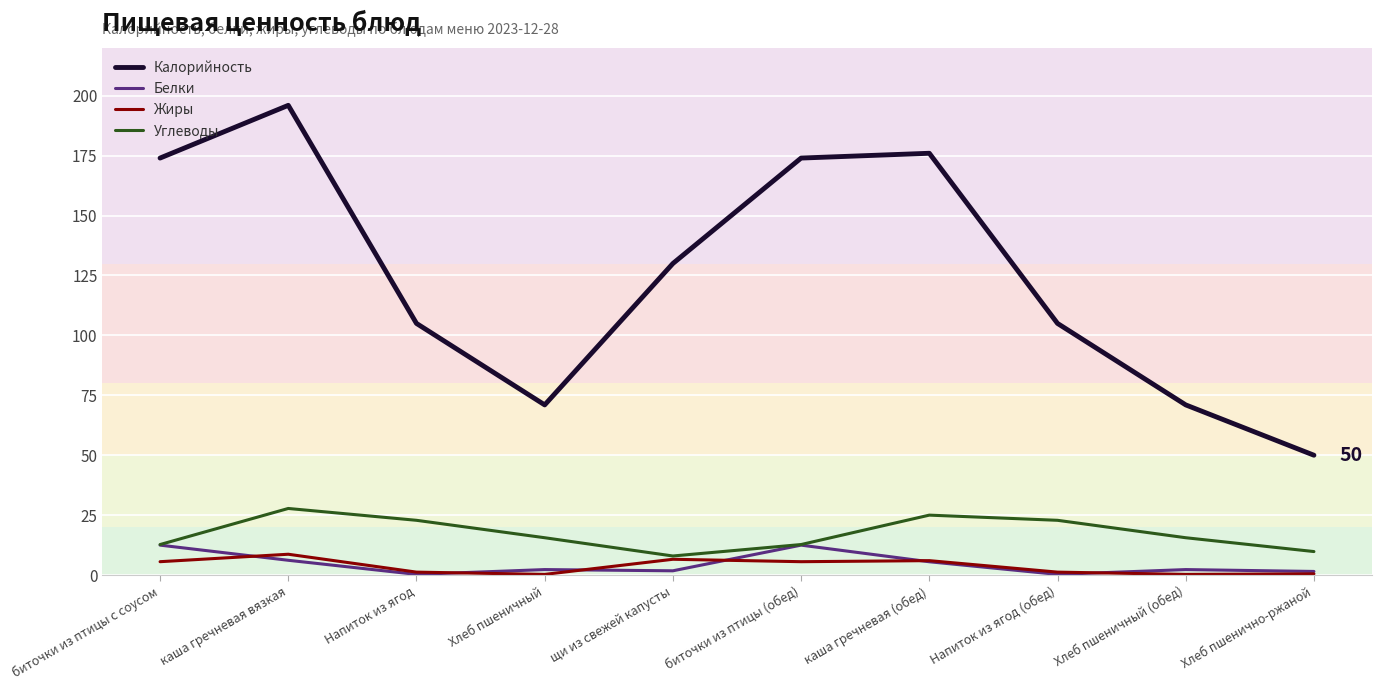

Count the number of data series in this chart.

4